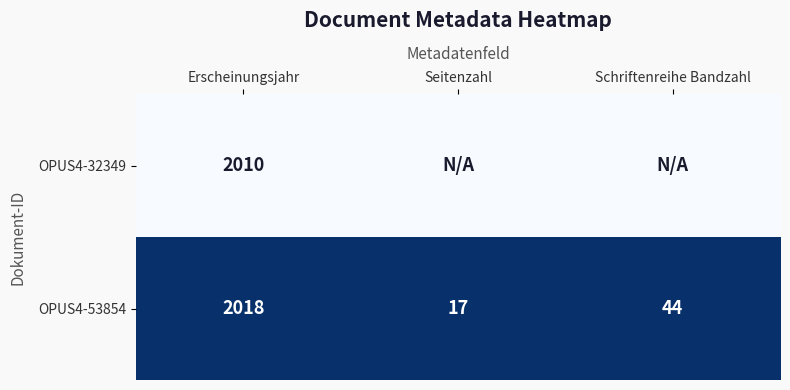

List the labels in order of OPUS4-53854 value, largest first.

Erscheinungsjahr, Schriftenreihe Bandzahl, Seitenzahl